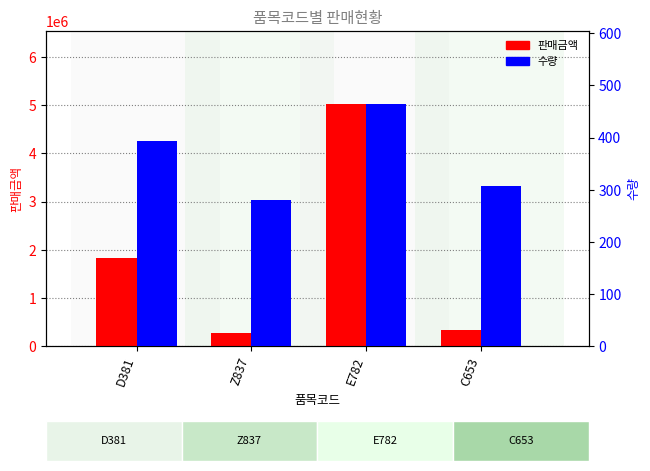

Rank the series at C653 from highest to lowest value.

판매금액, 수량